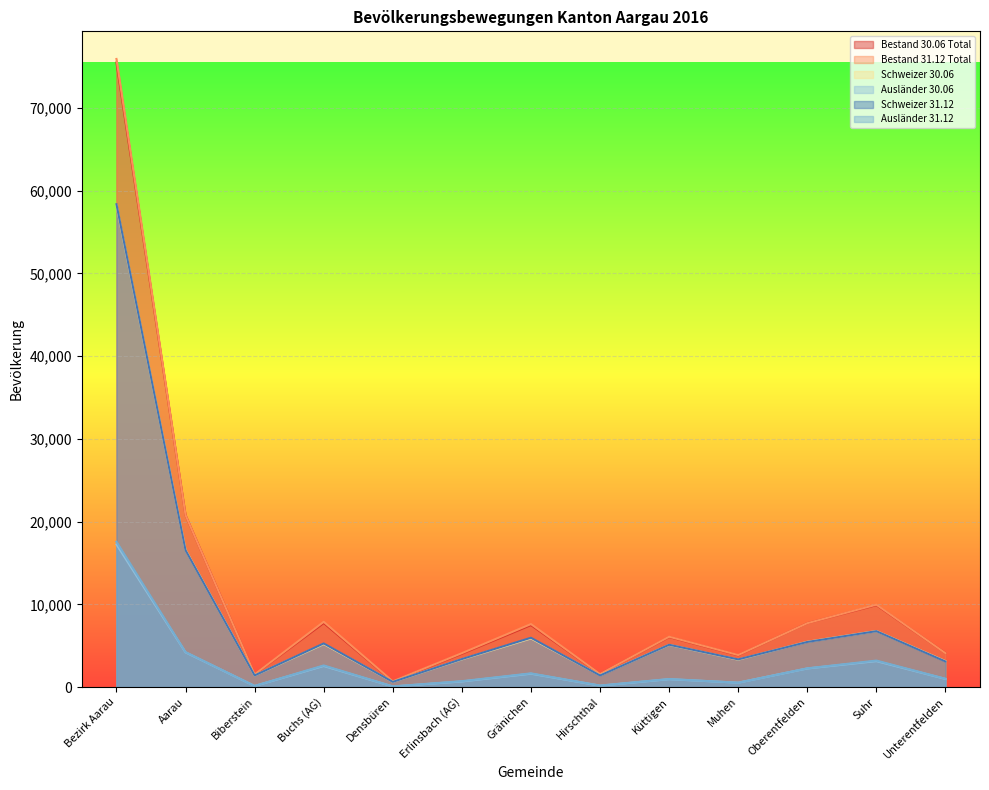

Where is Schweizer 31.12 nearest to the value 29499?

Aarau